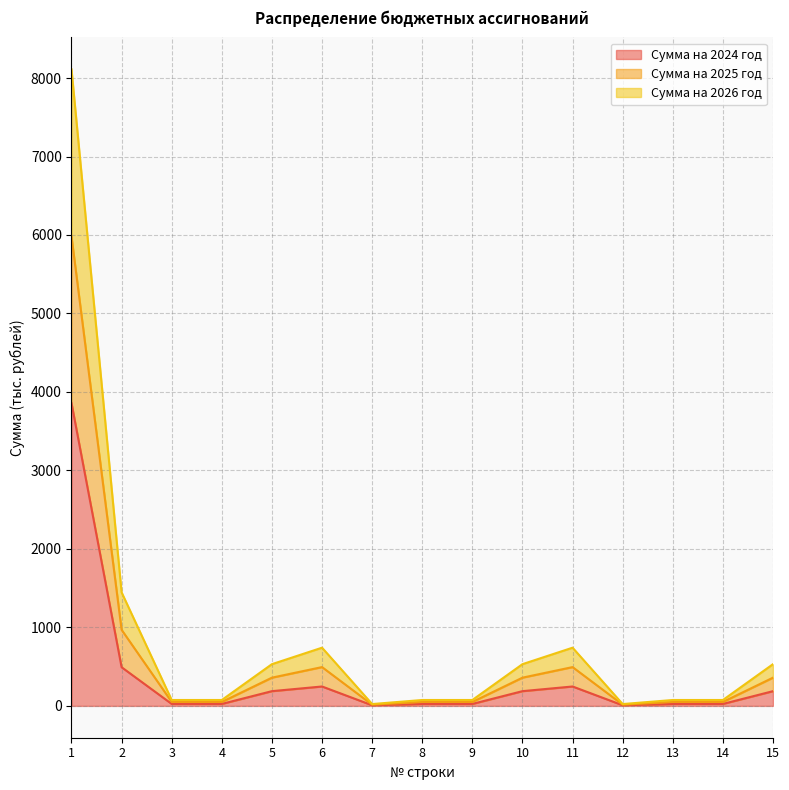

Where is the first local maximum for Сумма на 2026 год?

6